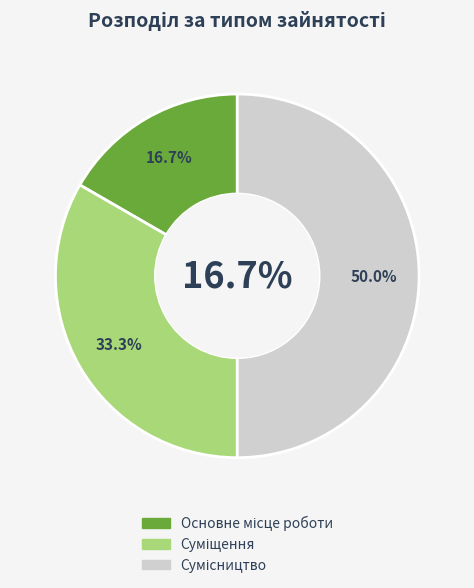

What percentage is the Основне місце роботи slice, to the nearest percent?

17%